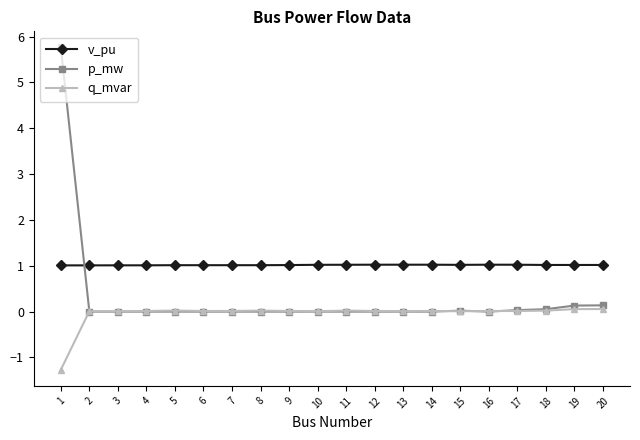

Which series has the largest range (max minus min)?

p_mw